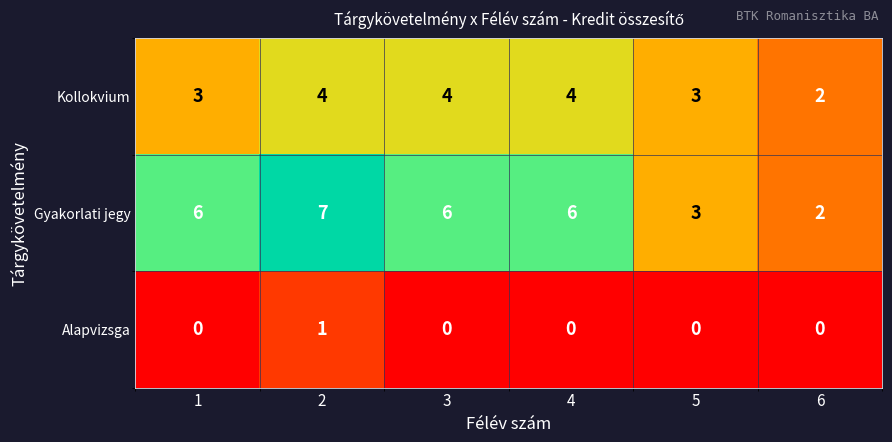

Is the value of Gyakorlati jegy at 6 greater than the value of Alapvizsga at 3?

Yes